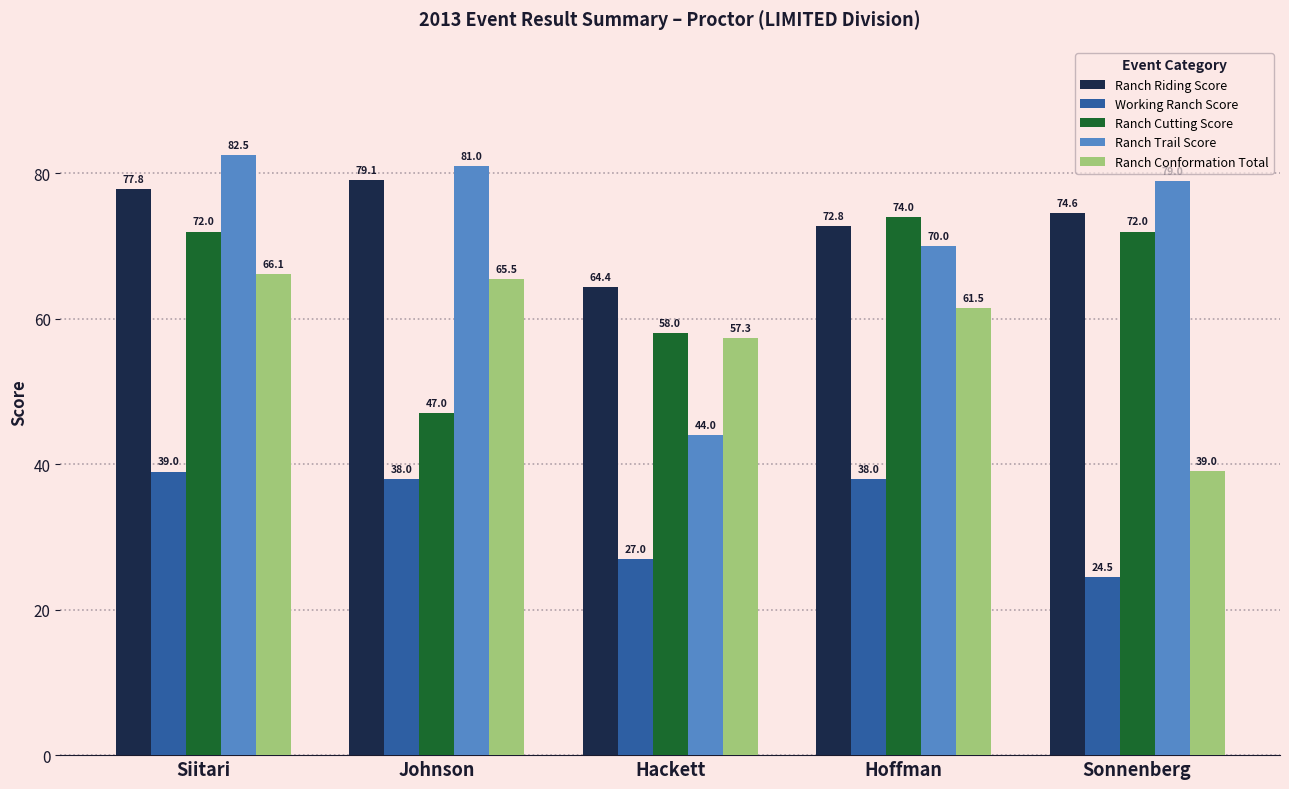

What is the label of the 2nd bar from the left?

Johnson